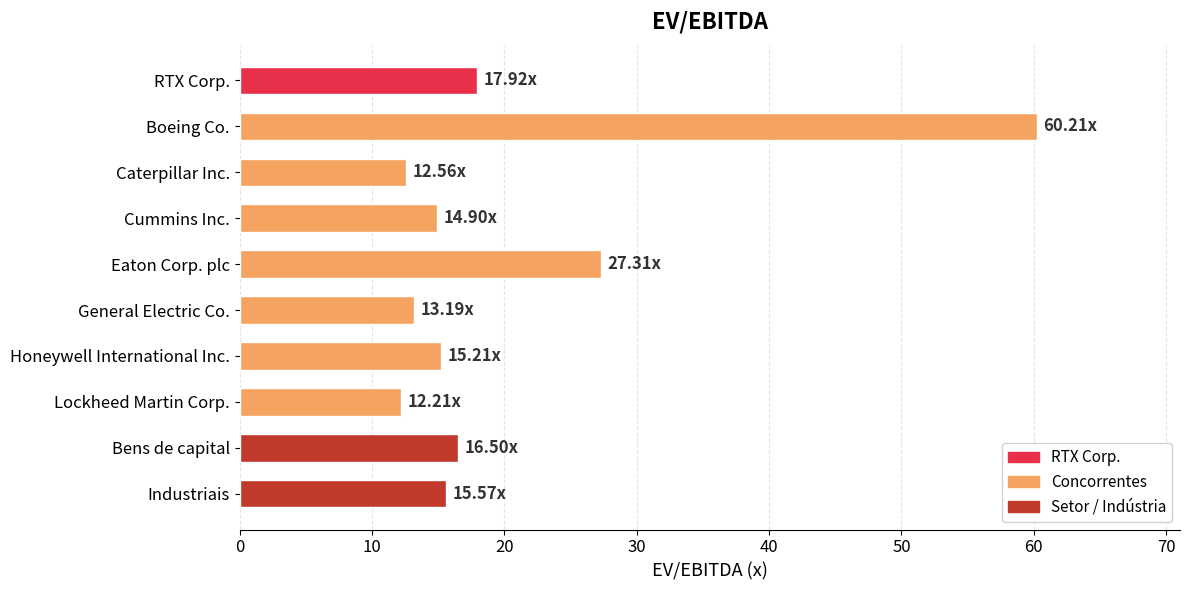

What is the label of the 3rd bar from the top?

Caterpillar Inc.